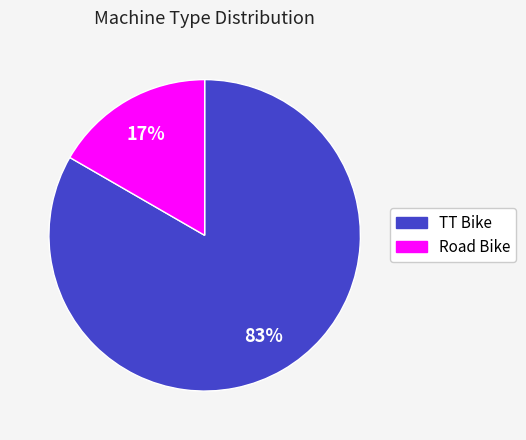

Approximately how many times larger is the value at Road Bike compared to TT Bike?

0.2